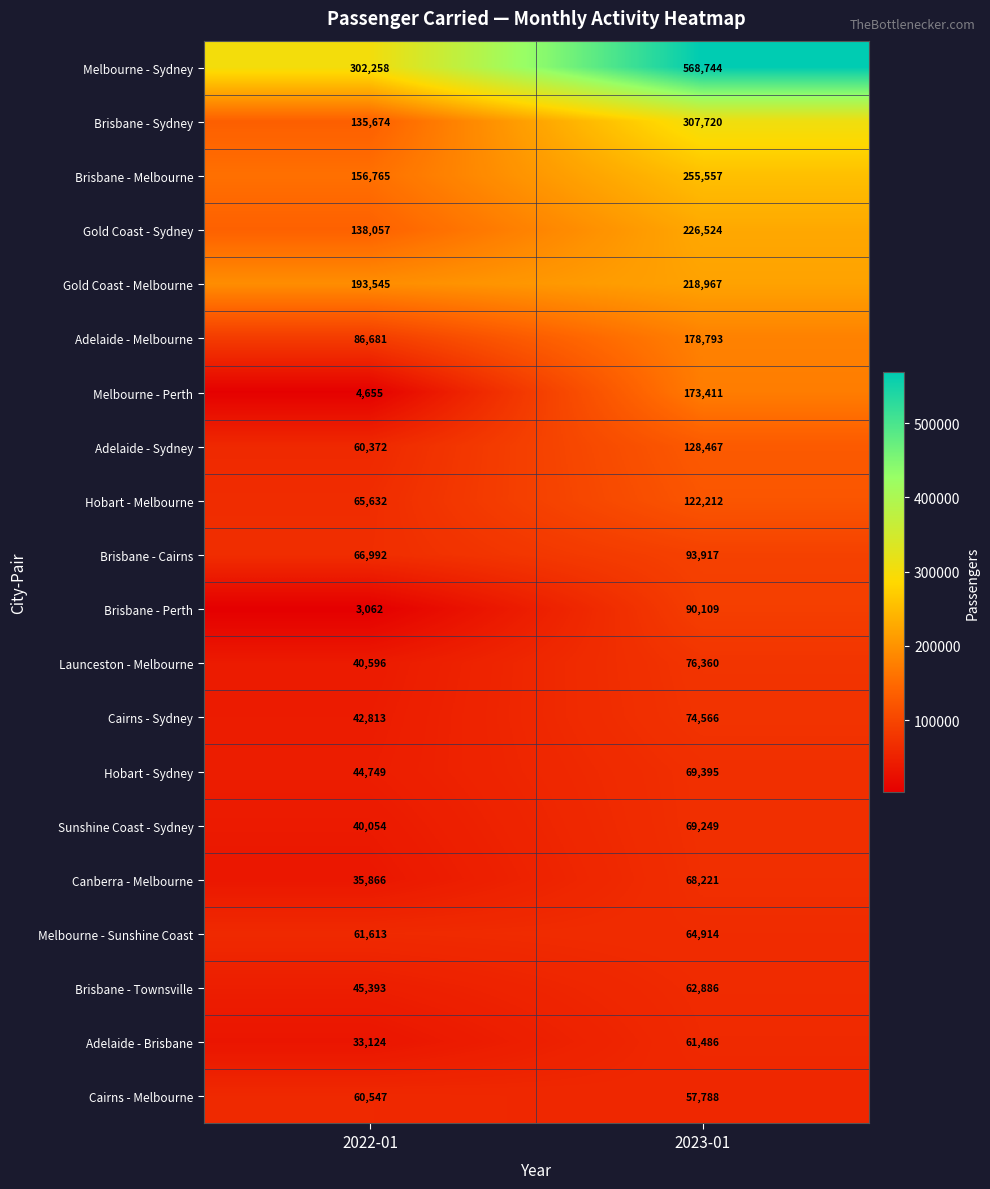

What is the sum of the Brisbane - Sydney values at 2022-01 and 2023-01?

443394